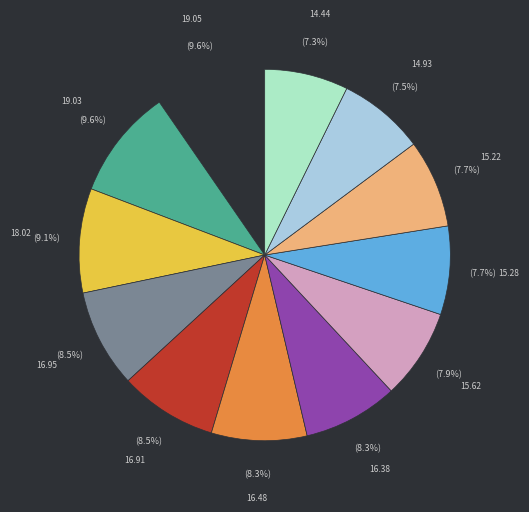

Is there any slice that represents more than half of the pie?

No